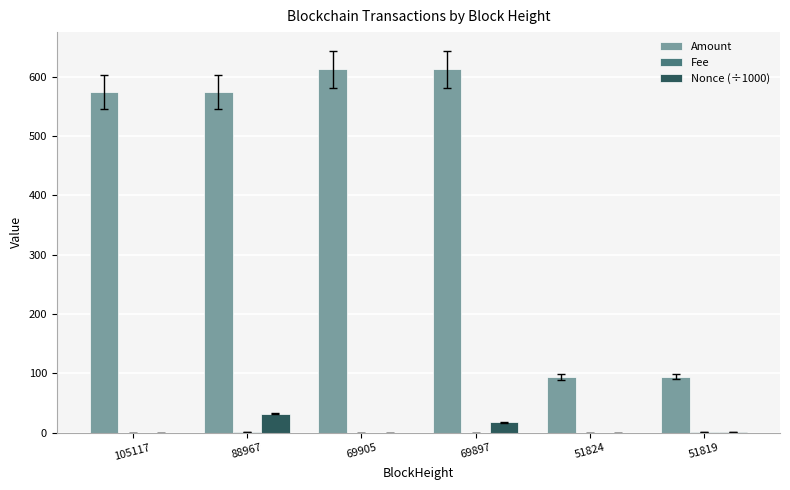

How many series are shown in this chart?

3